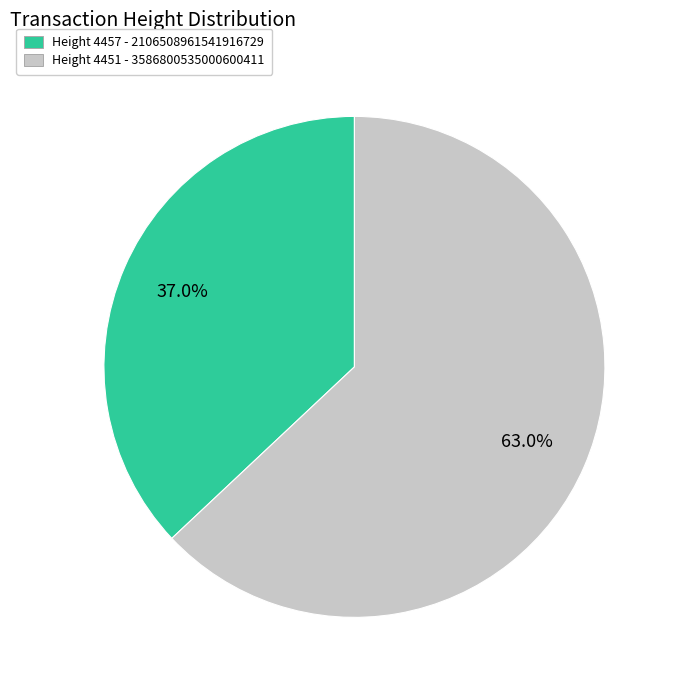

Is there a majority slice in this chart?

Yes